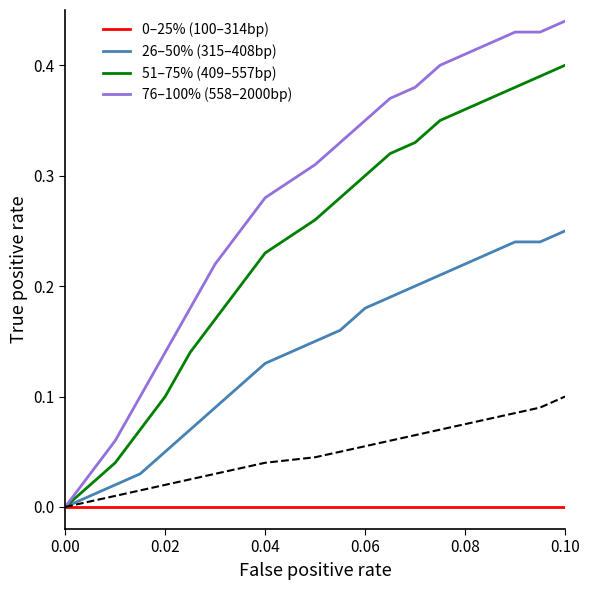

At which label does 51–75% (409–557bp) reach its peak?

0.10